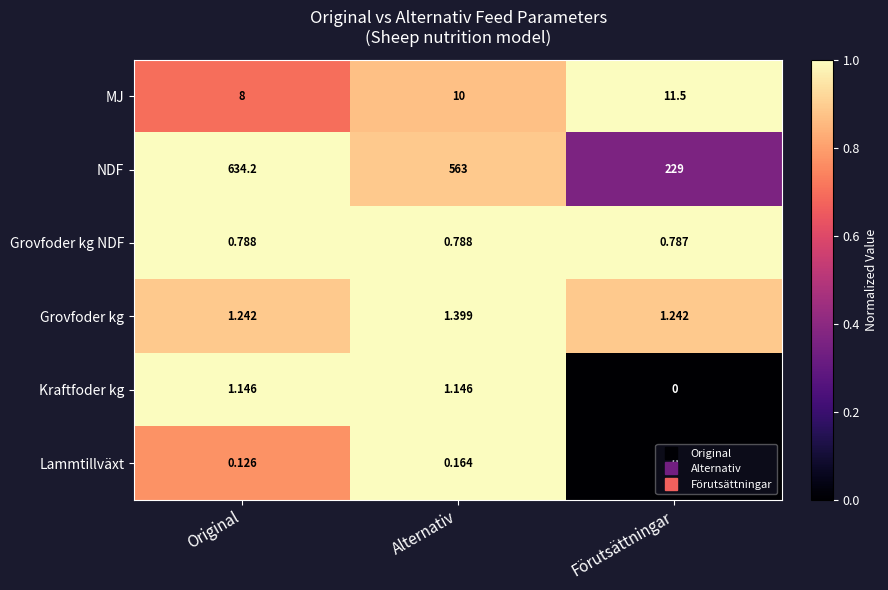

How many distinct data groups are displayed?

6